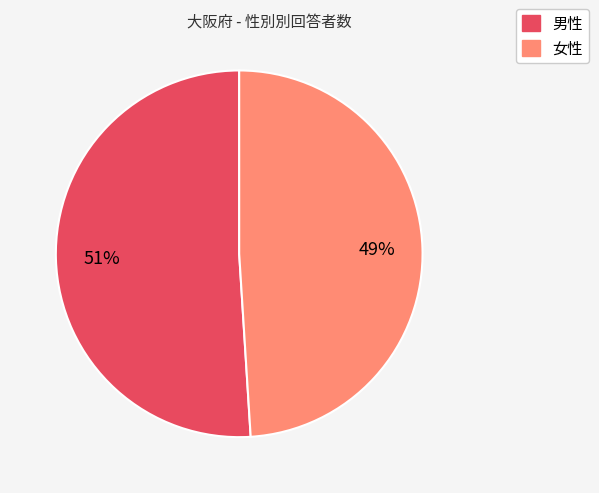

Approximately how many times larger is the value at 男性 compared to 女性?

1.0